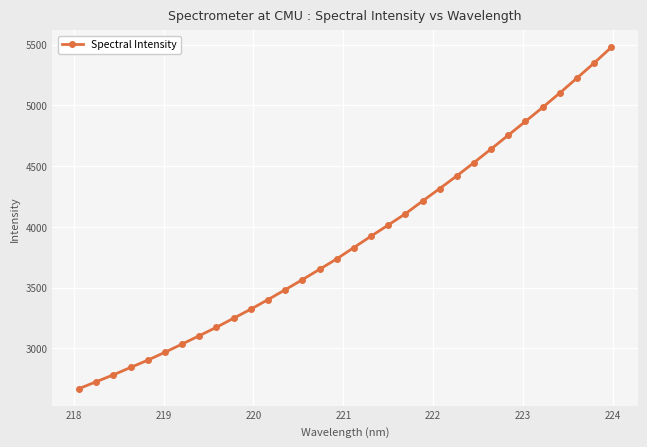

What is the greatest value displayed?

5476.4